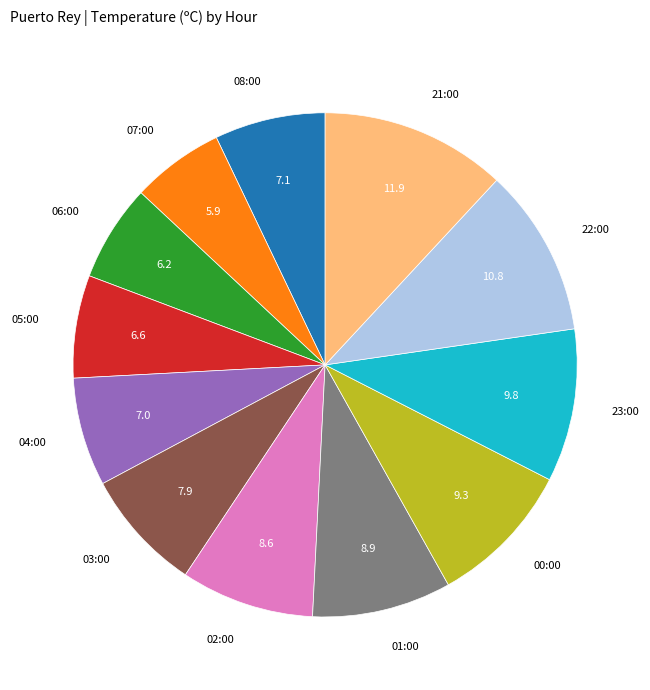

Is there any slice that represents more than half of the pie?

No